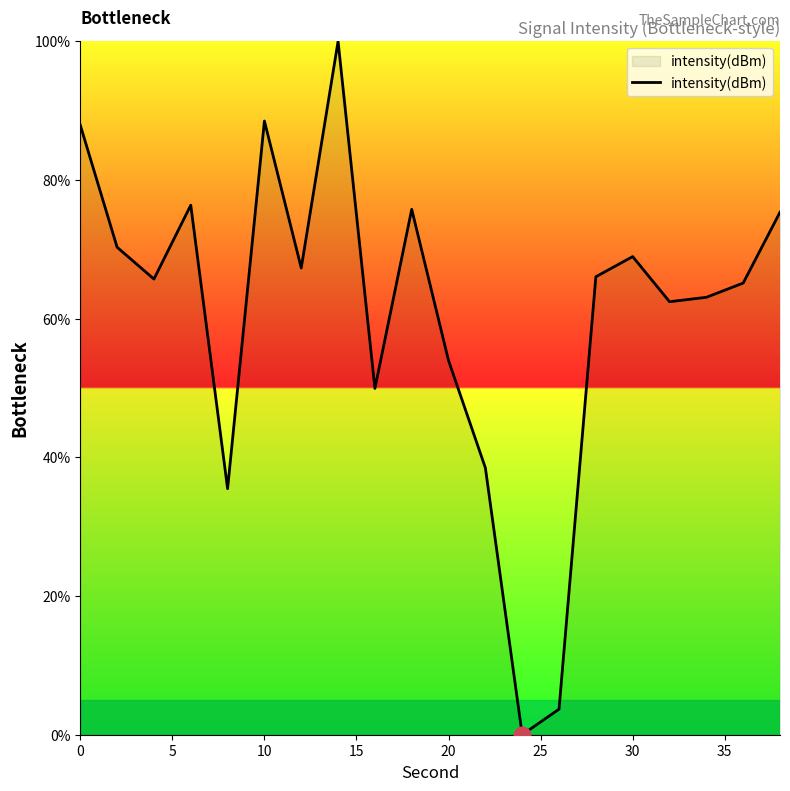

What is the difference between the maximum and minimum values?

100.0